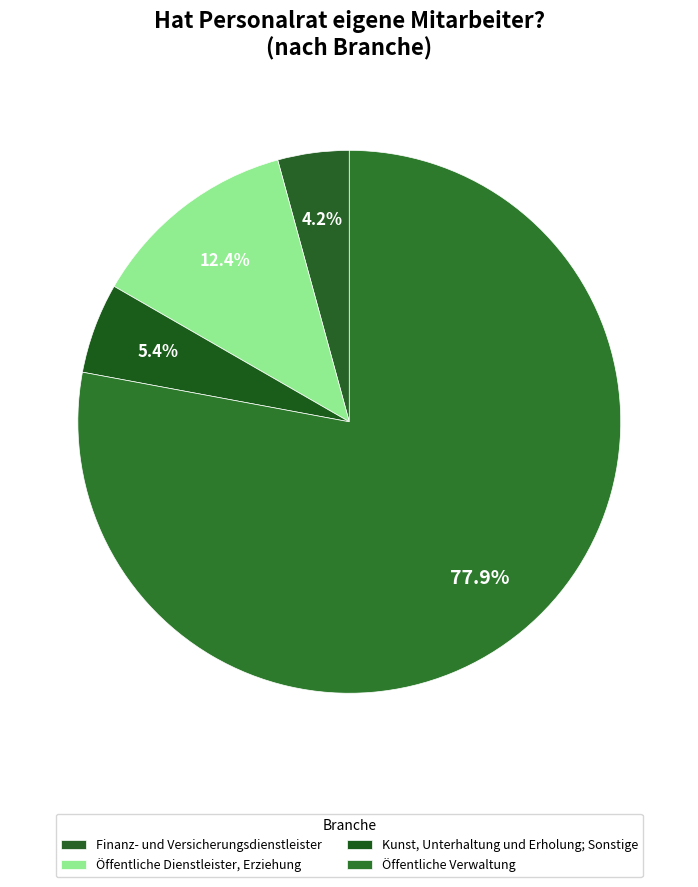

What is the largest slice in the pie chart?

Öffentliche Verwaltung